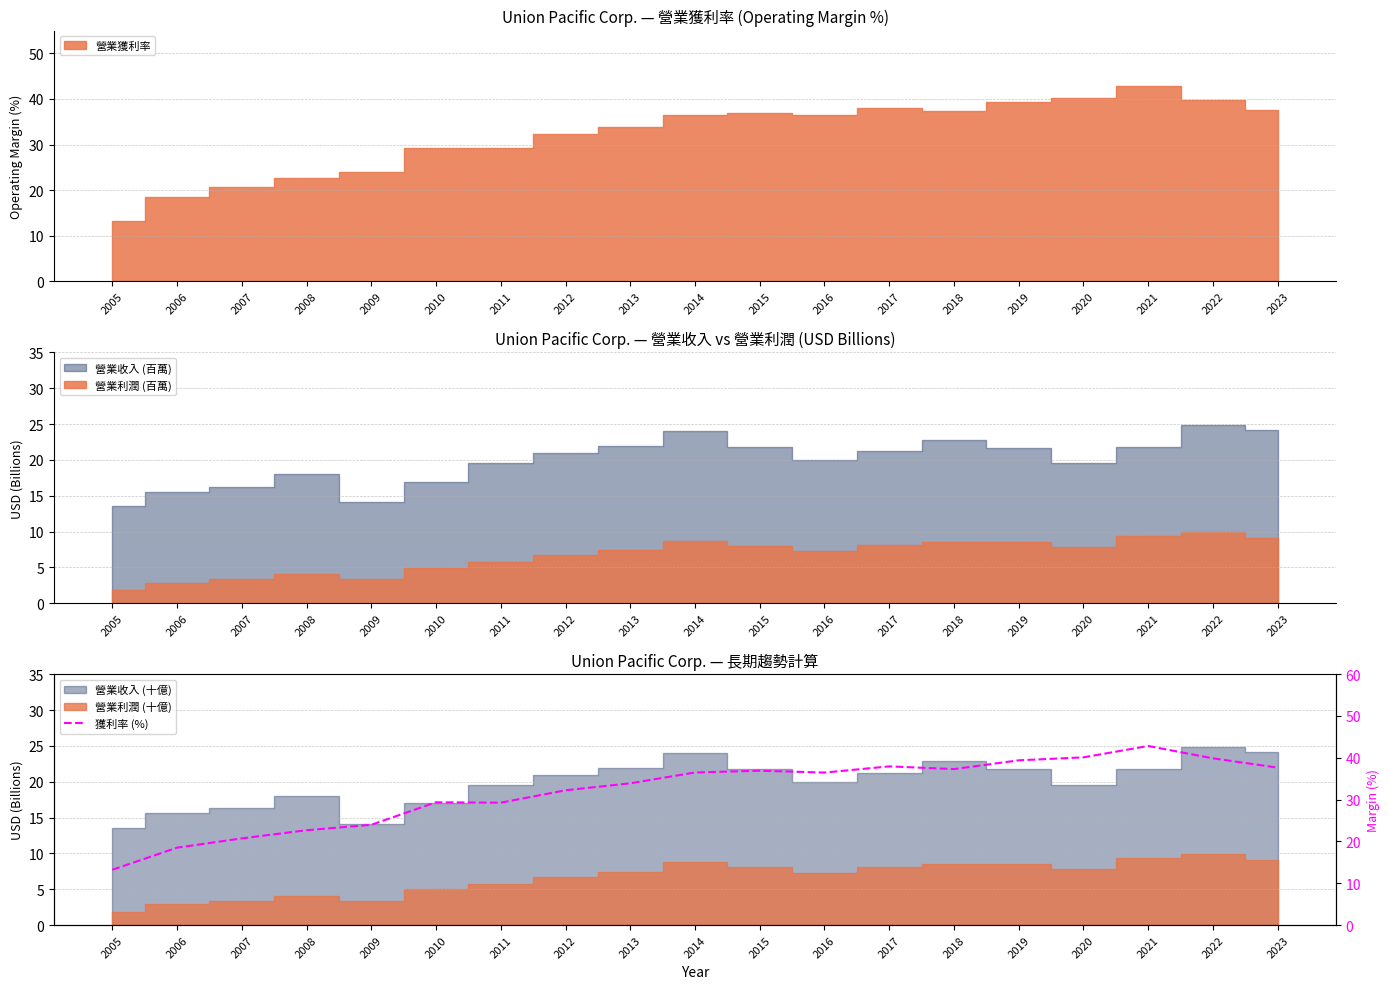

Is it true that the value at 2009 is 24.0?

True